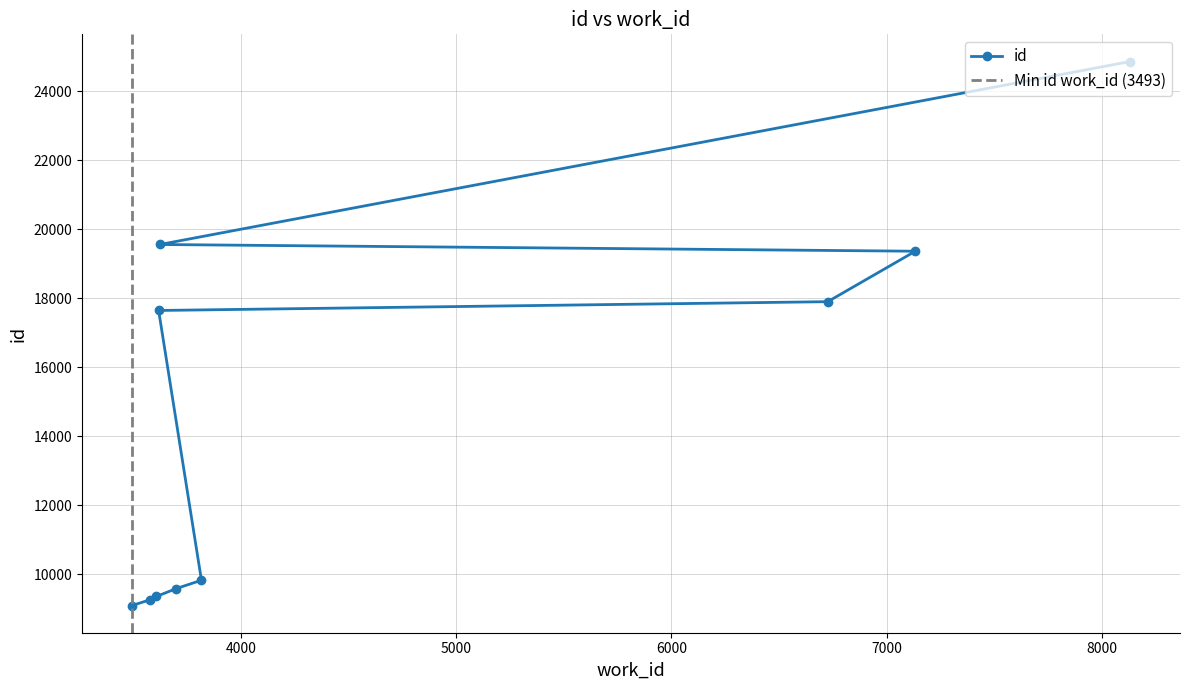

What is the smallest value displayed?

9092